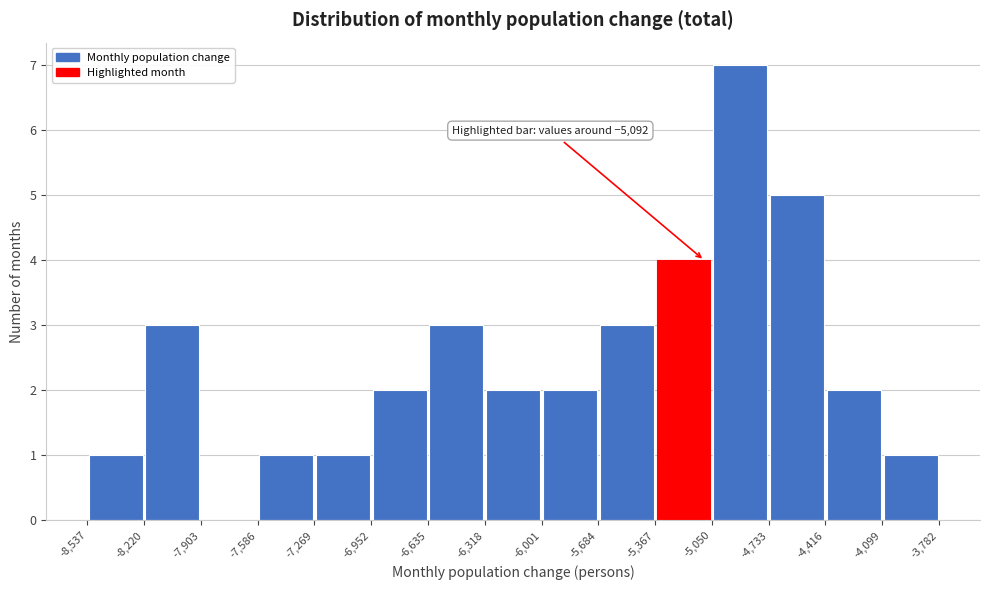

Over which range of the x-axis is the bar tallest?

-5,050 to -4,733